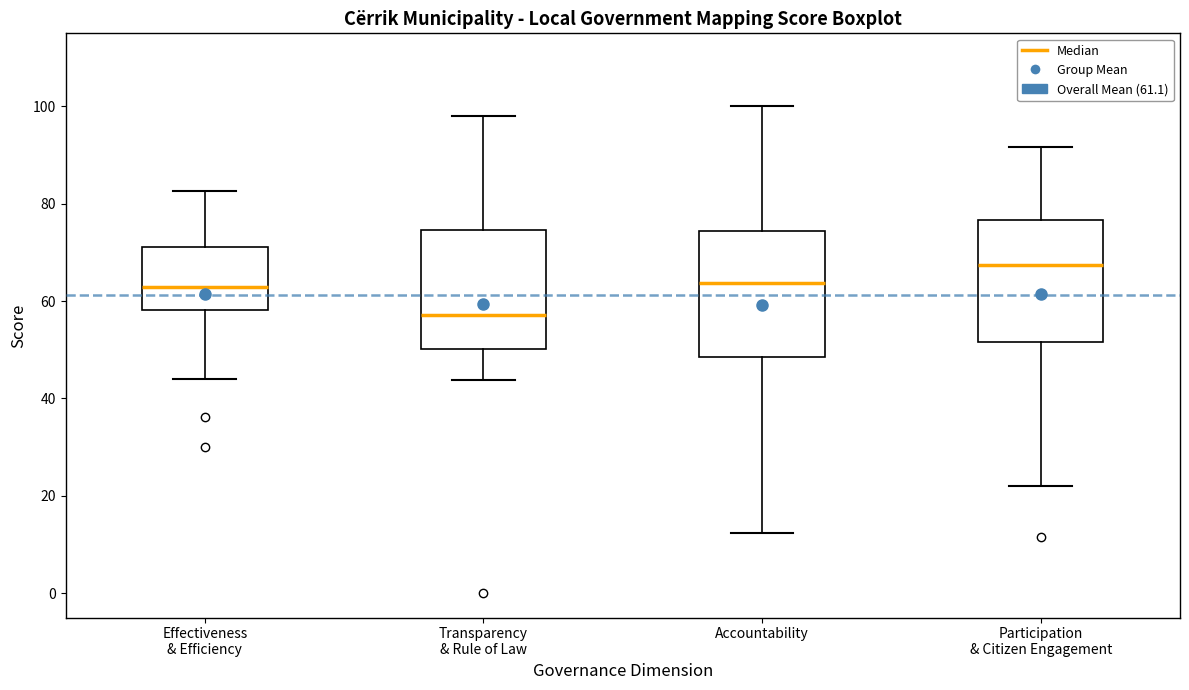

Reading left to right, read every box against the y-axis: the position of its median line, the range the box covers, and the ends of its whiskers. The values are not printed on the chart, so give them approximately, as read against the axis.

Effectiveness & Efficiency: median 62, box 58 to 72, whiskers 44 to 82
Transparency & Rule of Law: median 58, box 50 to 74, whiskers 44 to 98
Accountability: median 64, box 48 to 74, whiskers 12 to 100
Participation & Citizen Engagement: median 68, box 52 to 76, whiskers 22 to 92